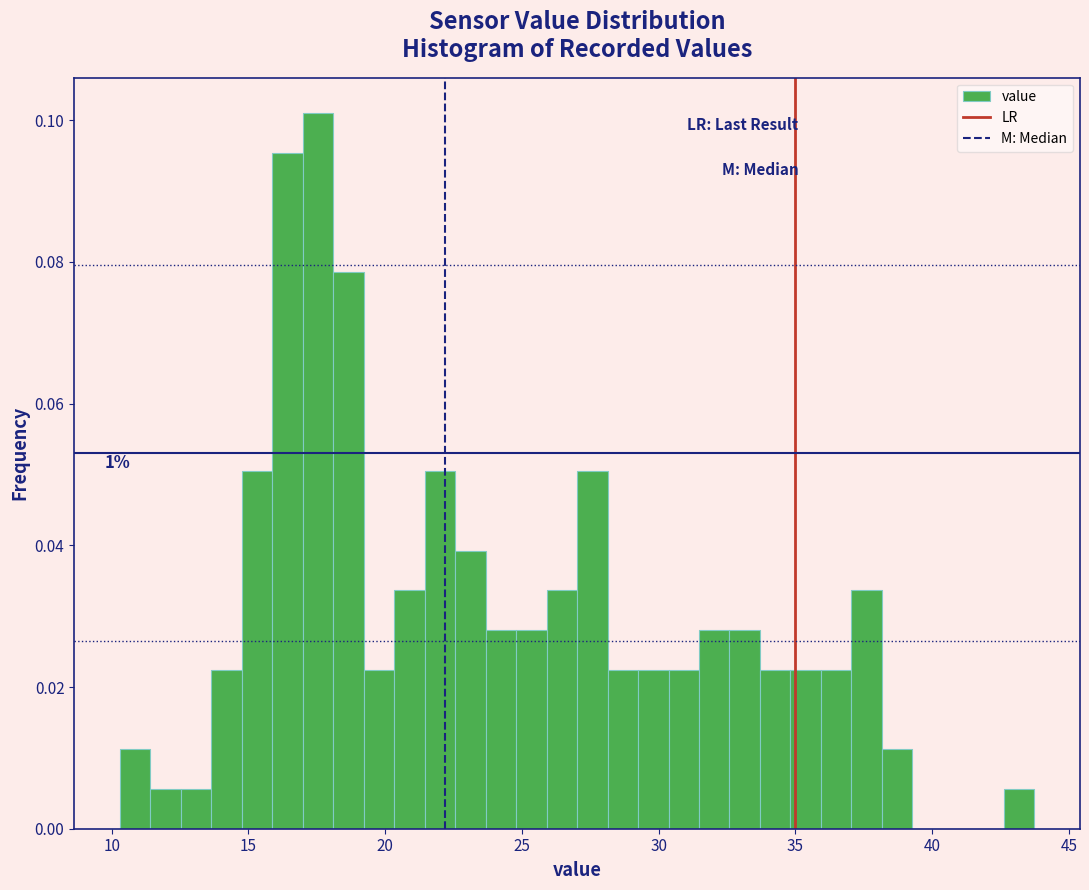

Read against the x-axis, roughly where is the centre of the tallest bar?

17.5